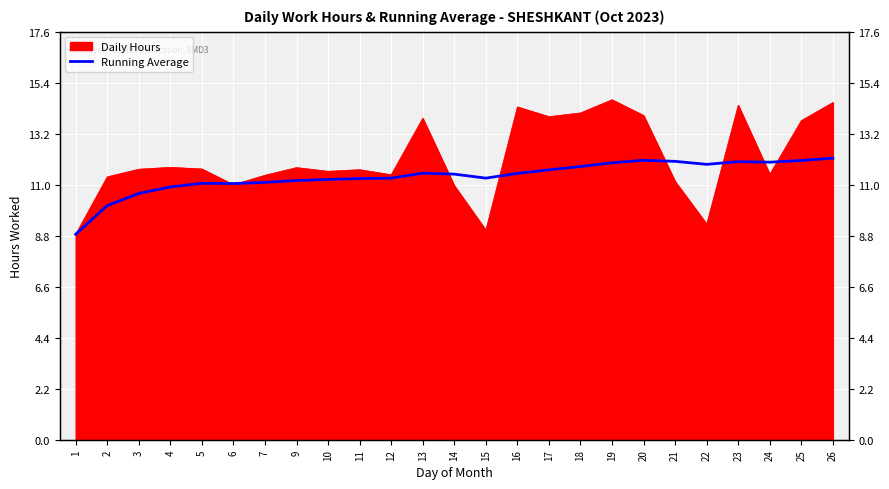

How many lines are shown in the chart?

1